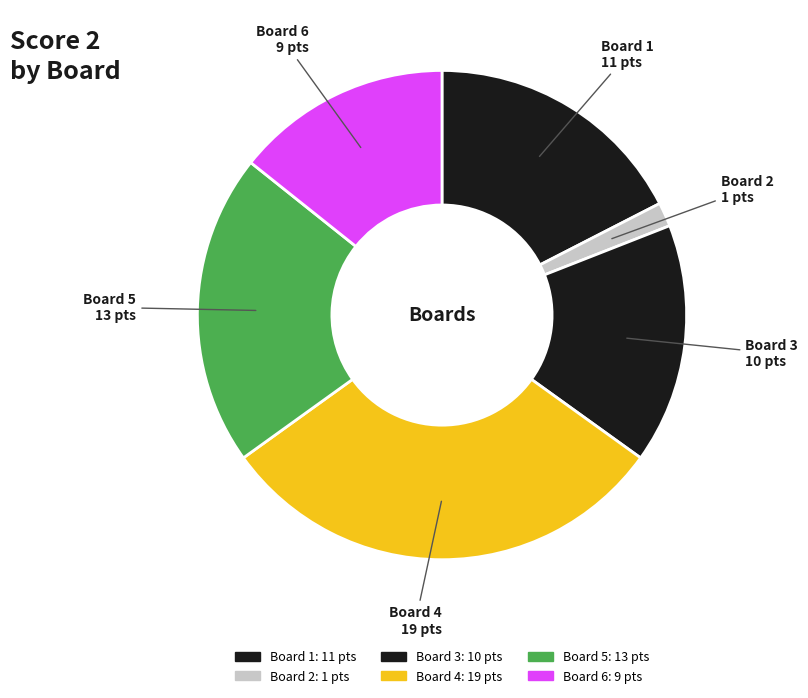

How many segments does this pie chart have?

6